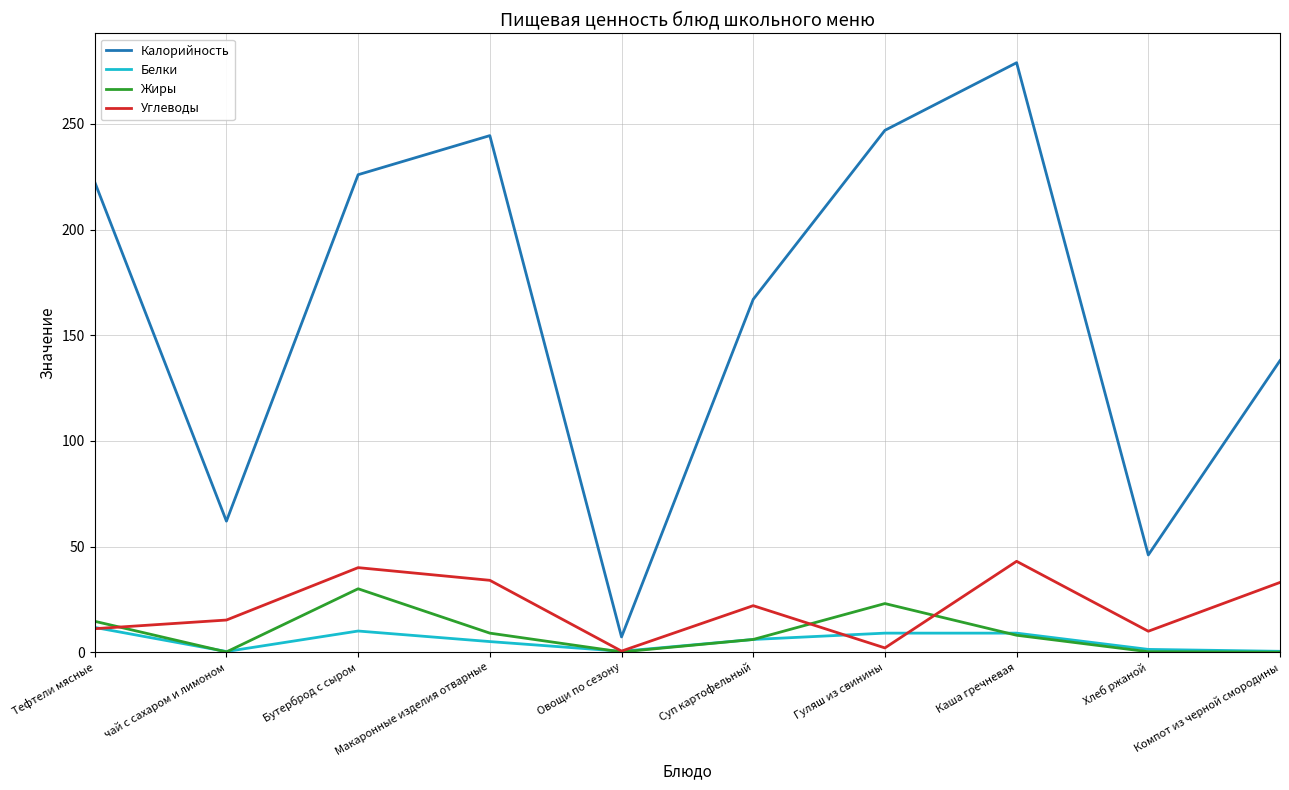

Between Макаронные изделия отварные and Суп картофельный, which series saw the biggest shift?

Калорийность